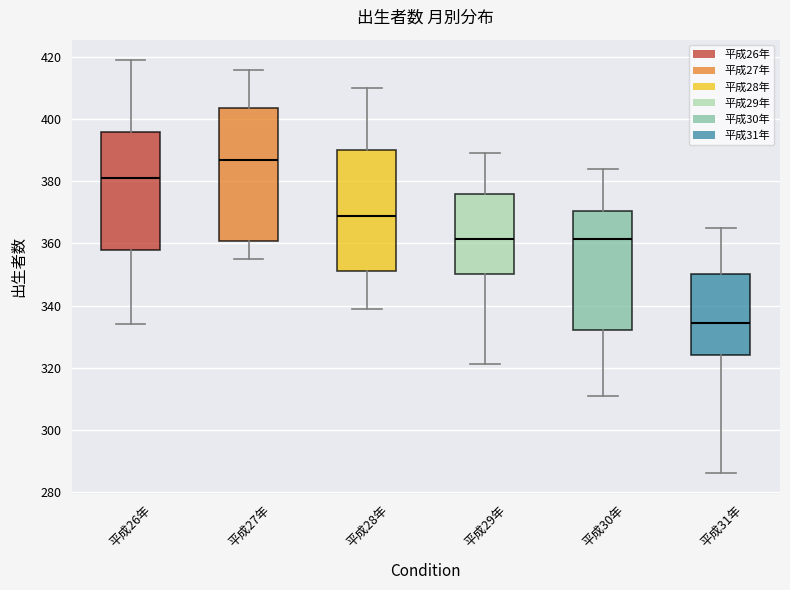

Reading left to right, transcribe this box plot: for each box, give where its median line is, the range the box spans, and where its two whiskers end, as read against the y-axis. The values are not printed on the chart, so give them approximately, as read against the axis.

平成26年: median 382, box 358 to 396, whiskers 334 to 420
平成27年: median 388, box 360 to 404, whiskers 356 to 416
平成28年: median 370, box 352 to 390, whiskers 340 to 410
平成29年: median 362, box 350 to 376, whiskers 322 to 390
平成30年: median 362, box 332 to 370, whiskers 312 to 384
平成31年: median 334, box 324 to 350, whiskers 286 to 366